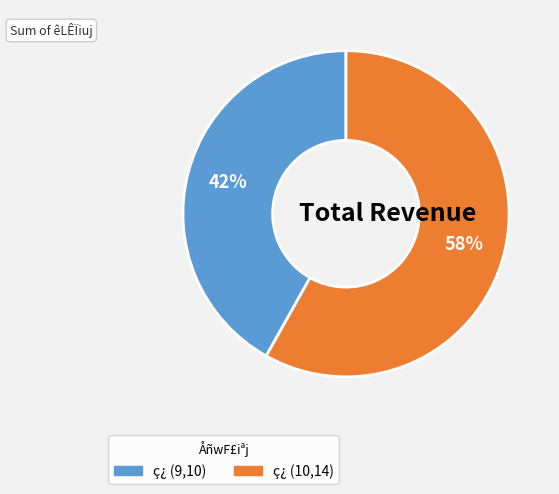

Is there any slice that represents more than half of the pie?

Yes